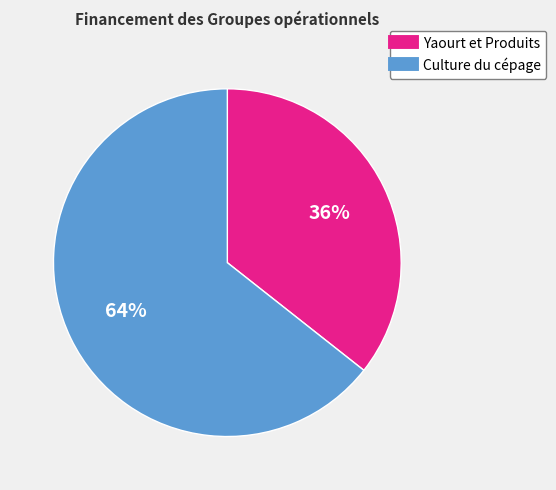

Is there any slice that represents more than half of the pie?

Yes